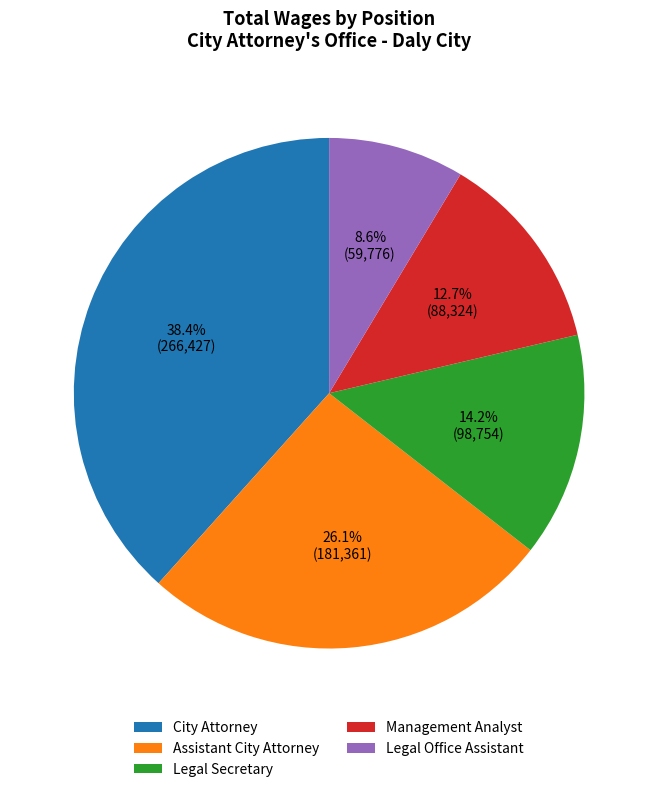

To the nearest percent, what is the difference between the City Attorney and Management Analyst slice percentages?

26%